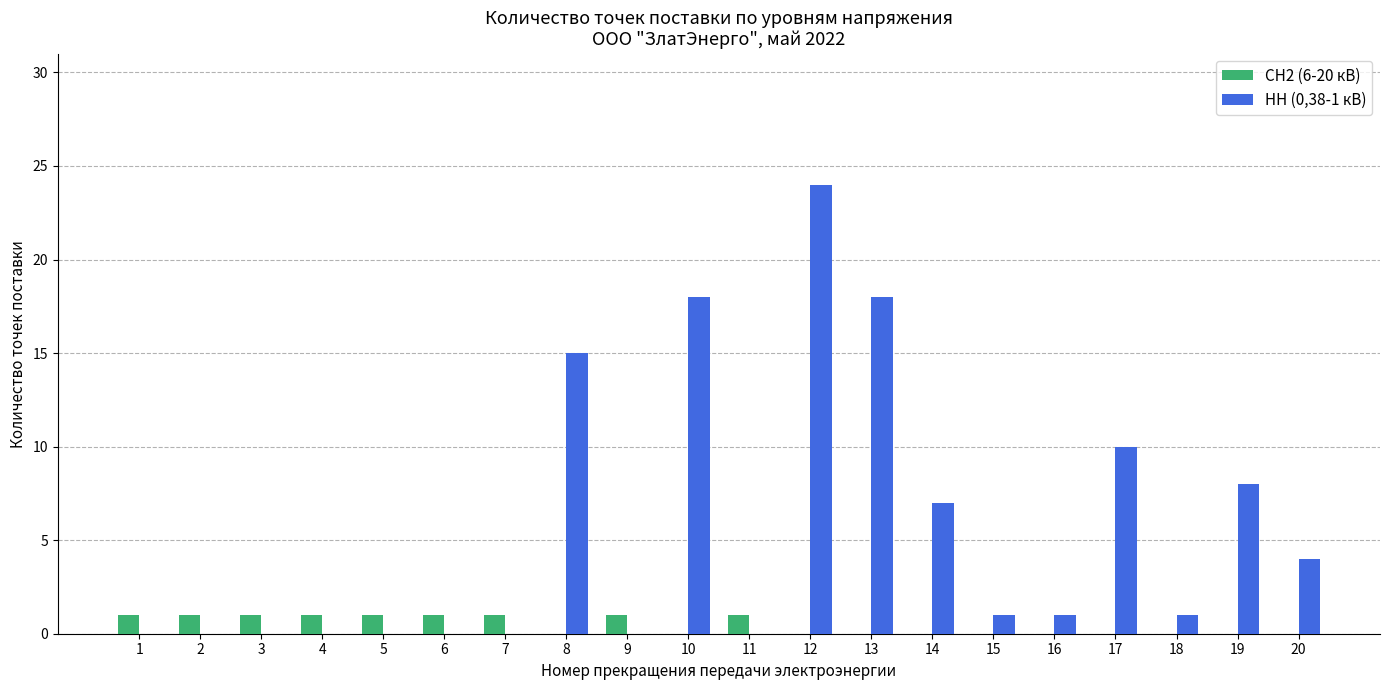

What is the maximum value for НН (0,38-1 кВ)?

24